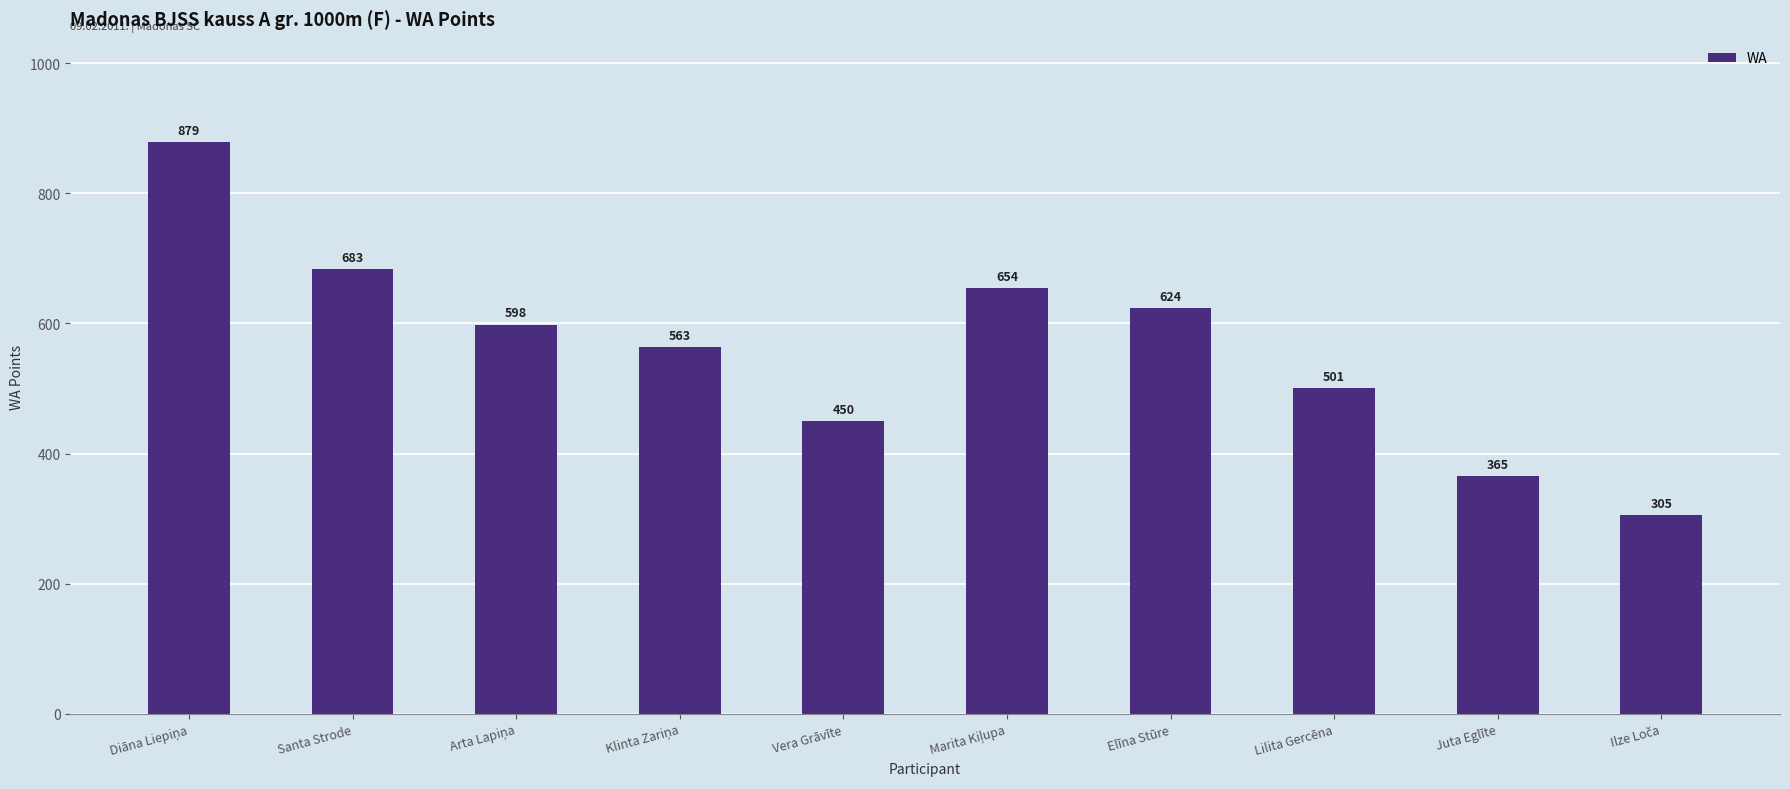

Reading left to right, extract all data points from this chart.

879	683	598	563	450	654	624	501	365	305